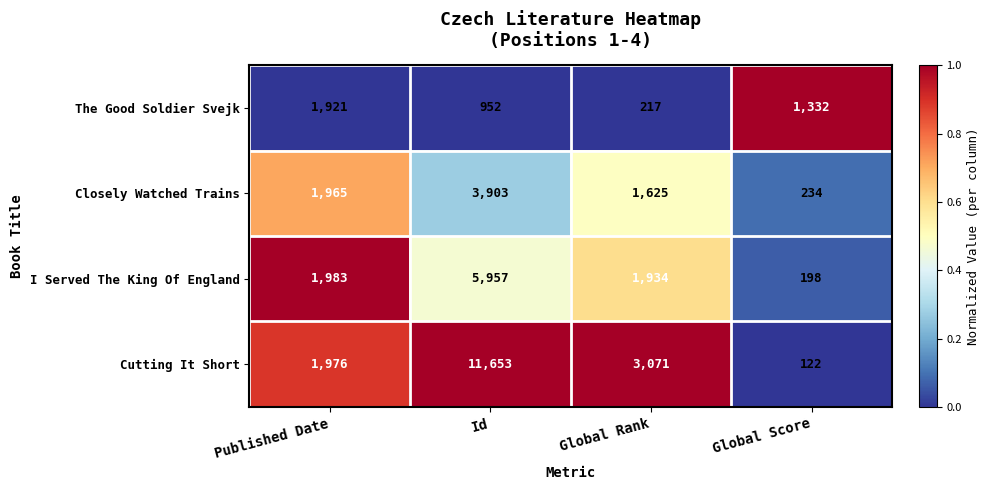

Between Id and Global Score, which series saw the biggest shift?

Cutting It Short